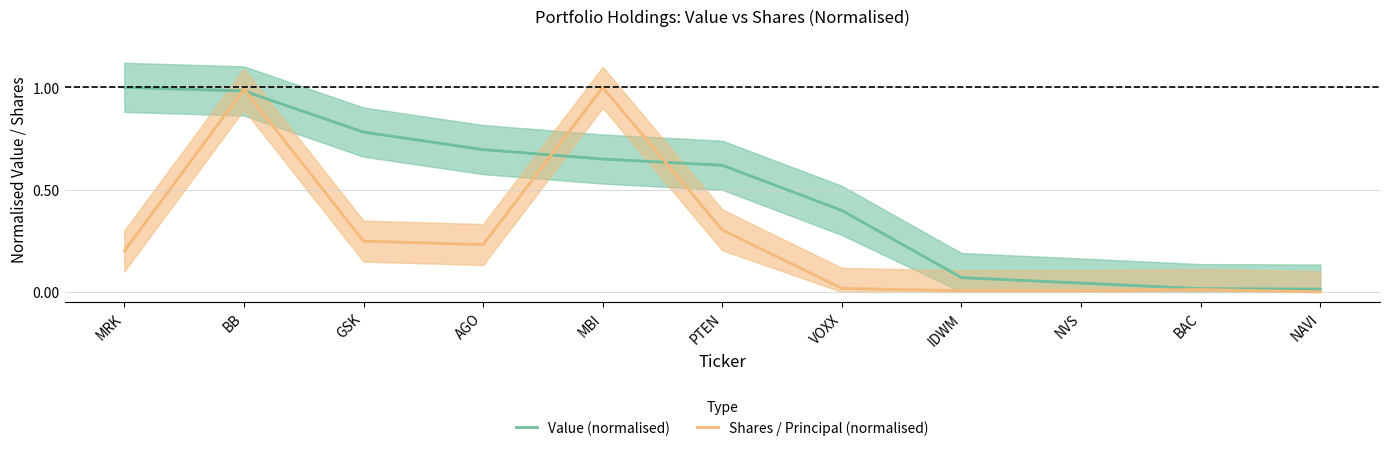

Rank the categories by Value (normalised) value from lowest to highest.

NAVI, BAC, NVS, IDWM, VOXX, PTEN, MBI, AGO, GSK, BB, MRK